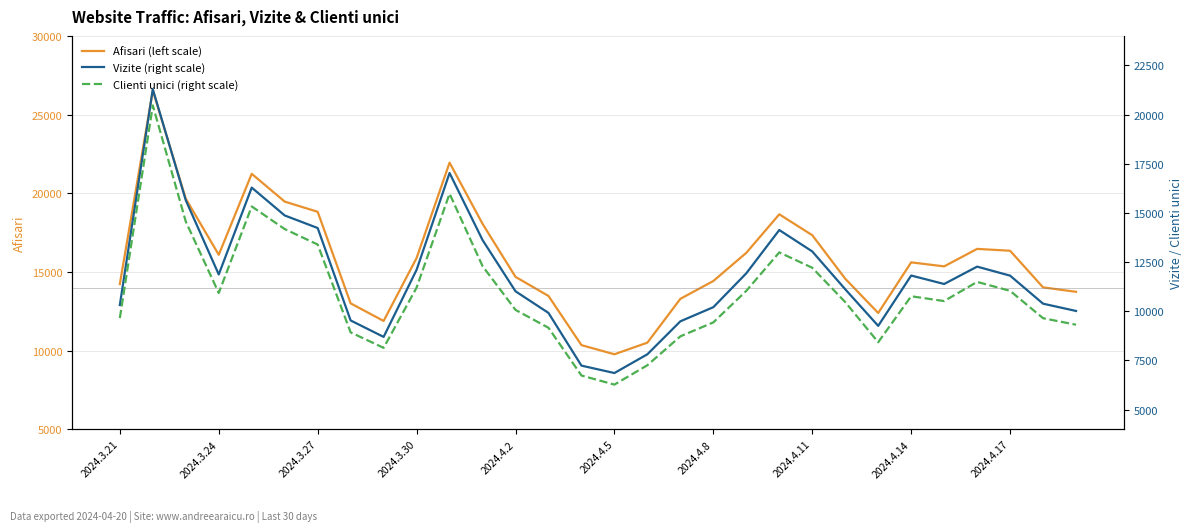

What is the highest value of the Afisari (left scale) series?

26524